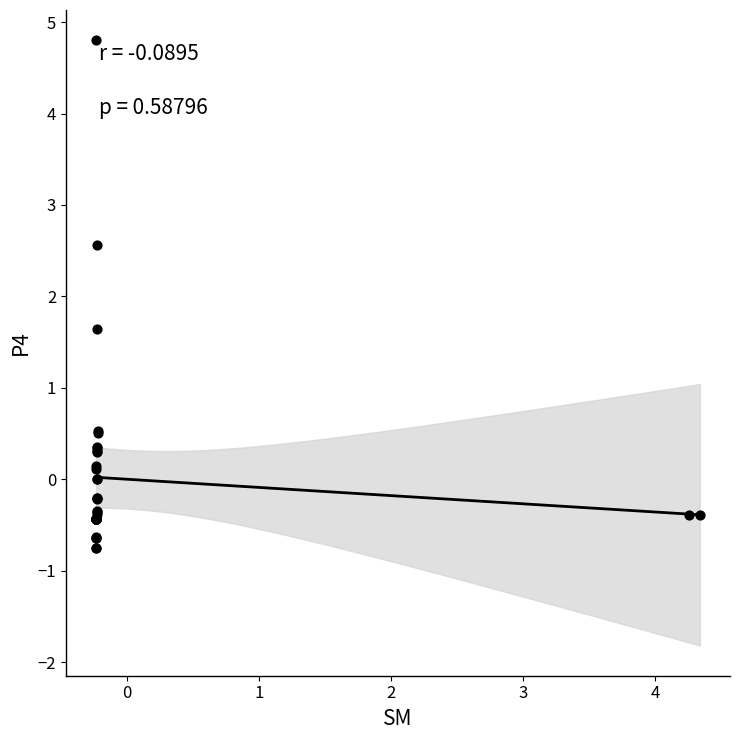

What Y value in the scatter plot is closest to 2?

1.6